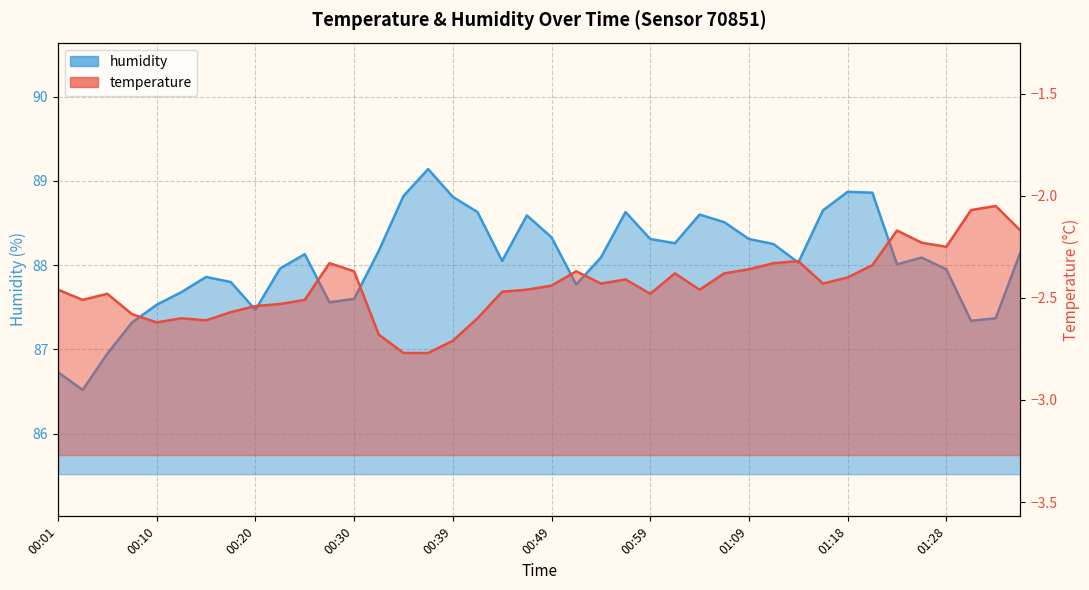

What position from the left is 00:35?

15